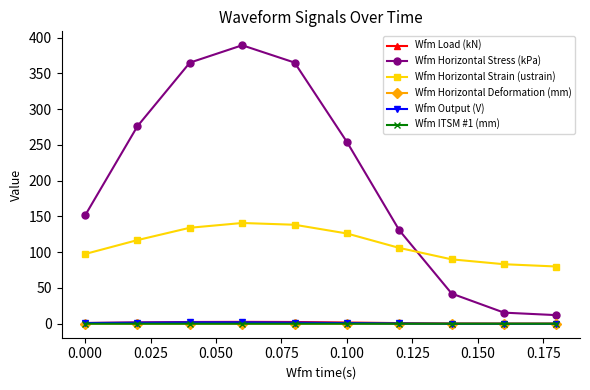

How many lines are shown in the chart?

6